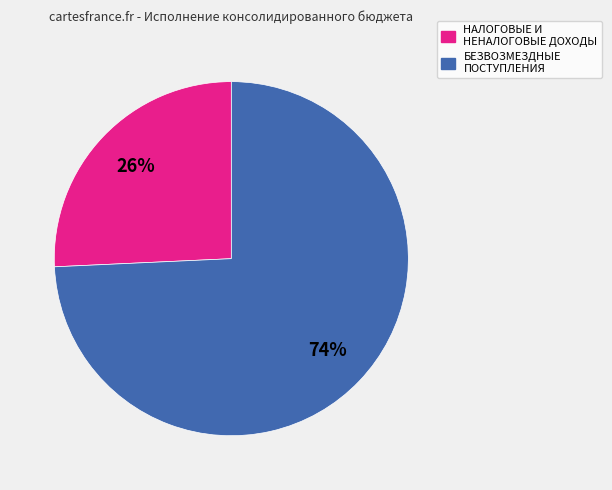

What is the smallest slice in the pie chart?

НАЛОГОВЫЕ И НЕНАЛОГОВЫЕ ДОХОДЫ